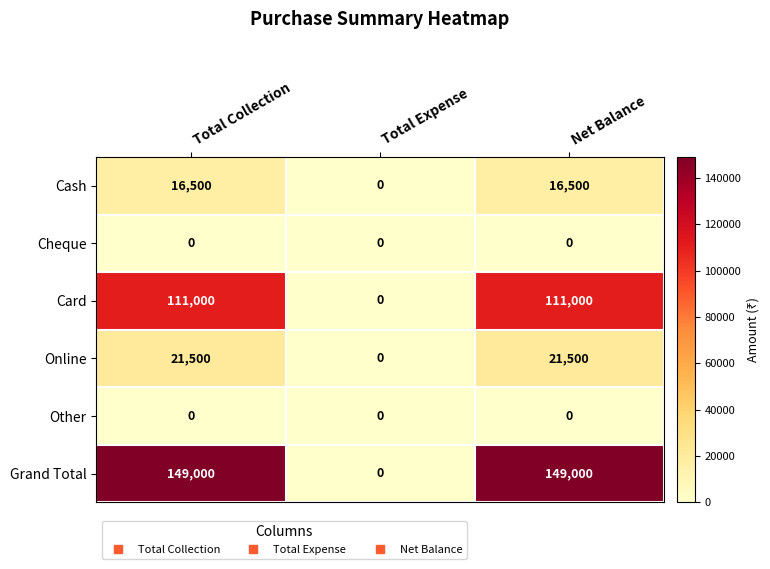

At how many categories does at least one series exceed 36906?

2